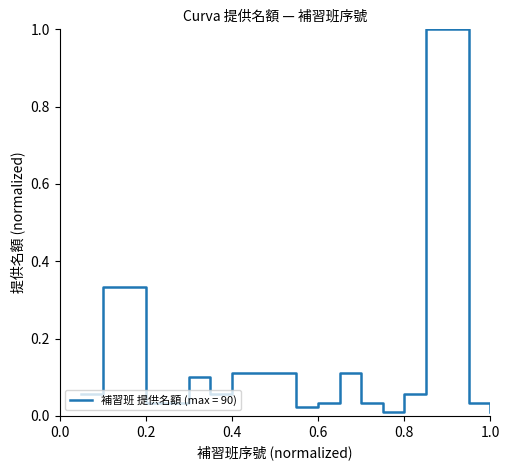

What is the greatest value displayed?

1.0